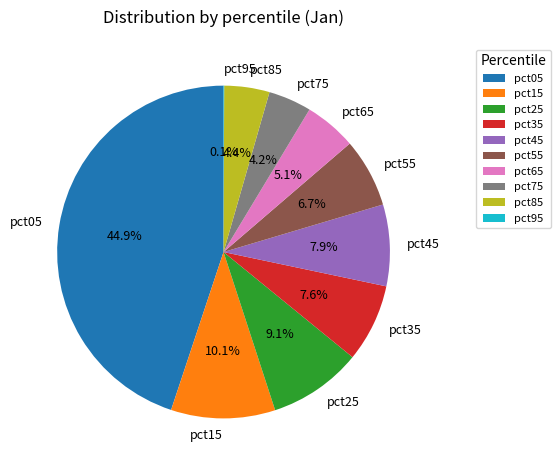

What percentage is the pct75 slice, to the nearest percent?

4%